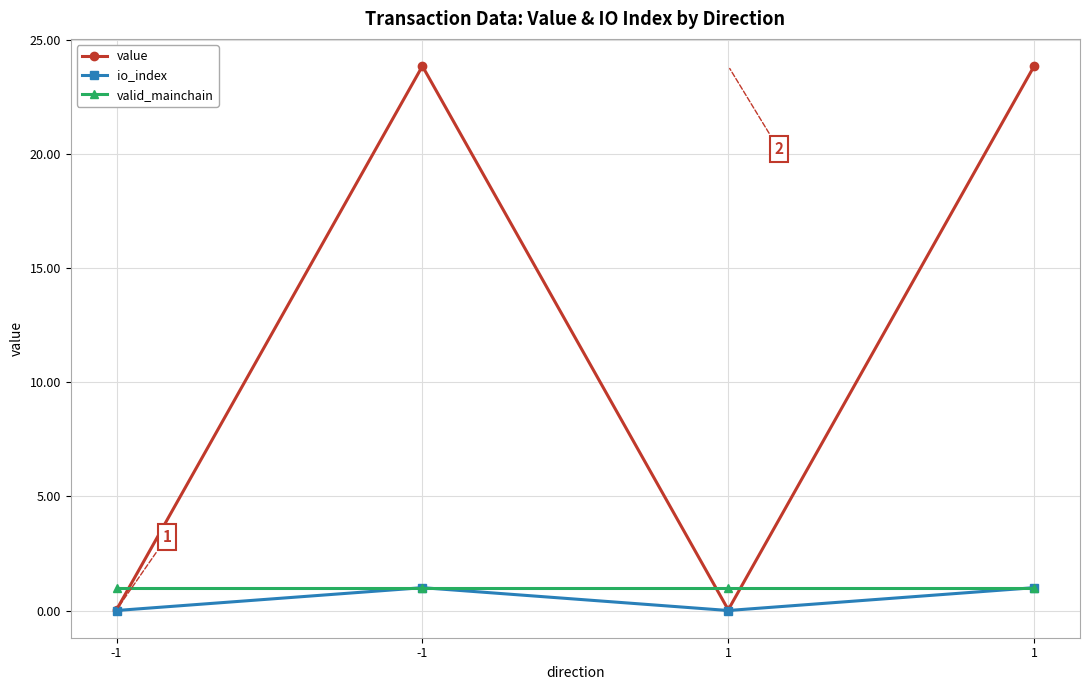

Reading left to right, transcribe all the data shown in this chart.

value: -1=0.0	-1=23.8	1=0.0	1=23.8
io_index: -1=0.0	-1=1.0	1=0.0	1=1.0
valid_mainchain: -1=1.0	-1=1.0	1=1.0	1=1.0